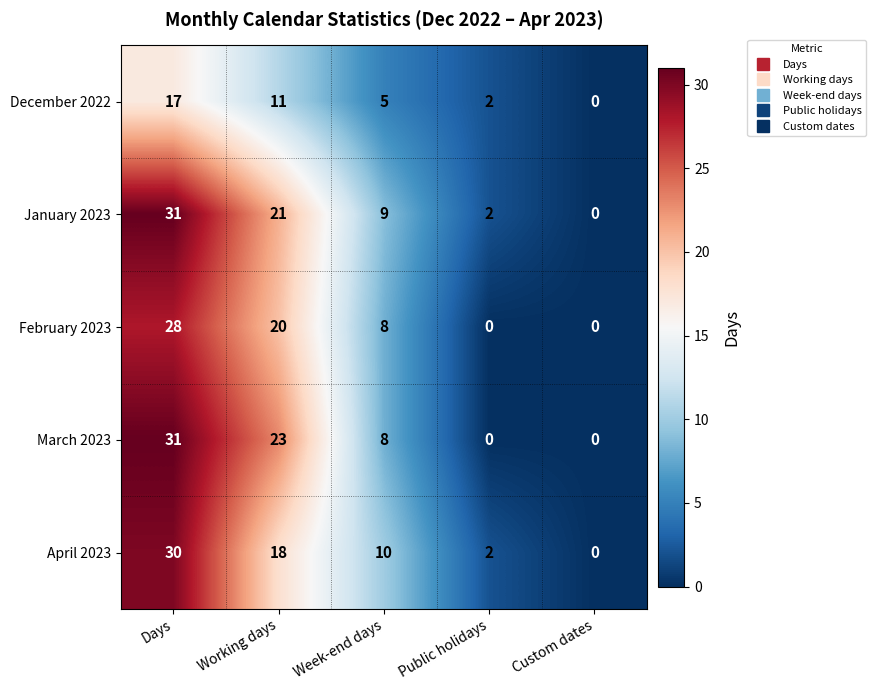

Count the number of data series in this chart.

5